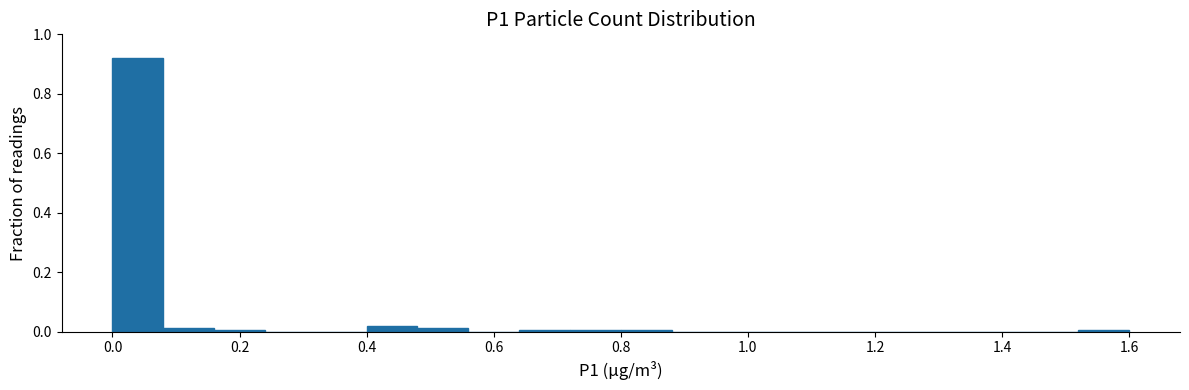

Reading left to right, list every bar in this chart as the range it spans on the x-axis followed by its height. The values are not printed on the chart, so give them approximately, as read against the axis.

0.00 to 0.08: 0.92
0.08 to 0.16: under 0.02
0.16 to 0.24: under 0.02
0.24 to 0.32: 0
0.32 to 0.40: 0
0.40 to 0.48: 0.02
0.48 to 0.56: under 0.02
0.56 to 0.64: 0
0.64 to 0.72: under 0.02
0.72 to 0.80: under 0.02
0.80 to 0.88: under 0.02
0.88 to 0.96: 0
0.96 to 1.04: 0
1.04 to 1.12: 0
1.12 to 1.20: 0
1.20 to 1.28: 0
1.28 to 1.36: 0
1.36 to 1.44: 0
1.44 to 1.52: 0
1.52 to 1.60: under 0.02